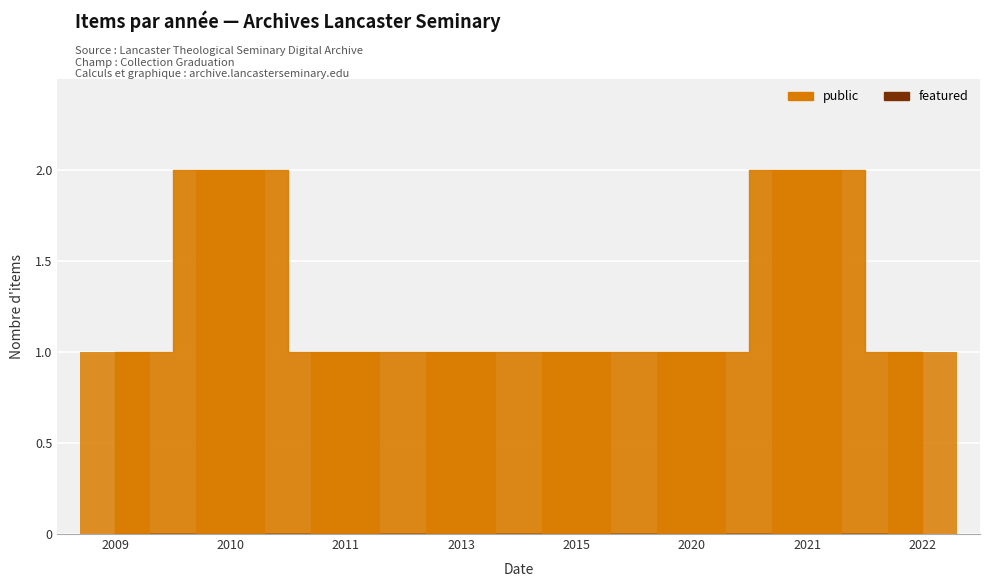

Reading left to right, transcribe all the data shown in this chart.

1	2	1	1	1	1	2	1